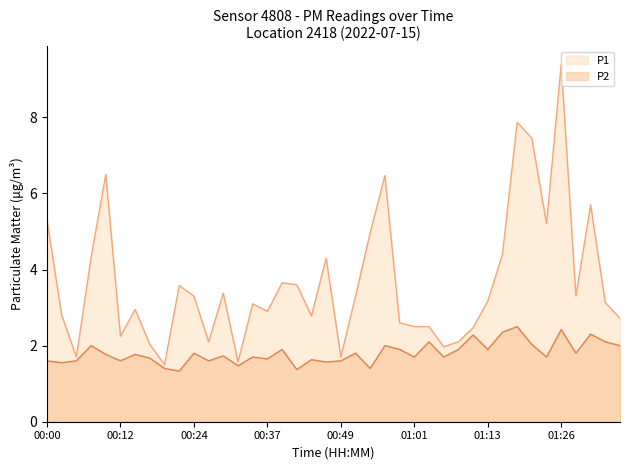

The value of P2 at 01:23 is 1.7. True or false?

True